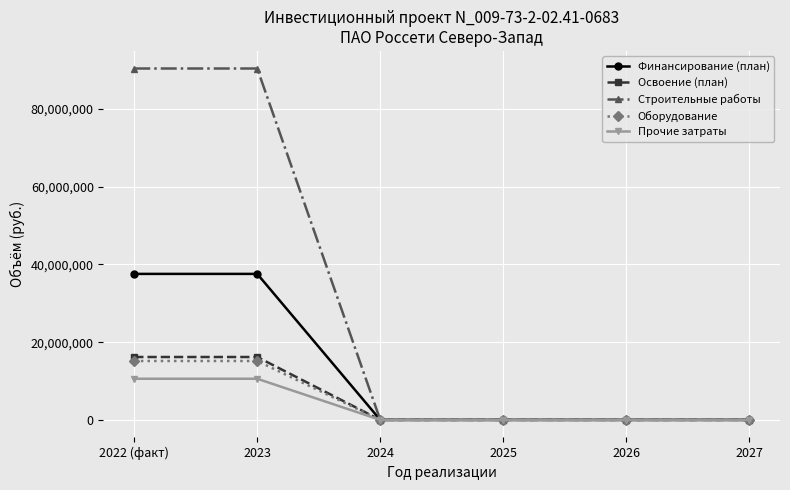

How many values in the Прочие затраты series exceed 0?

2